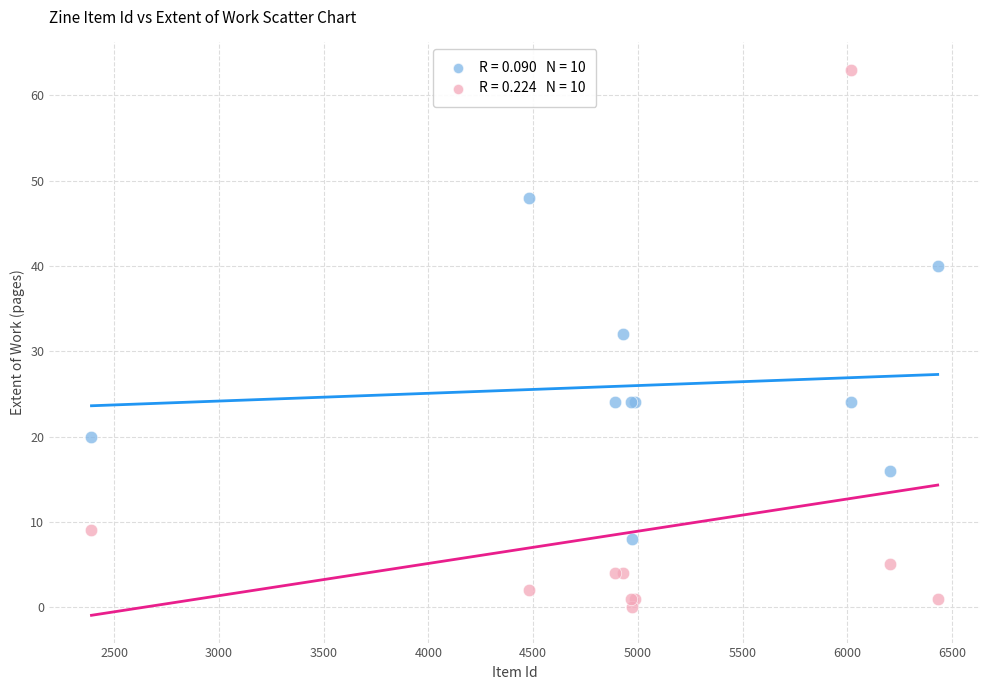

Across all series, what Y value is closest to 31?

32